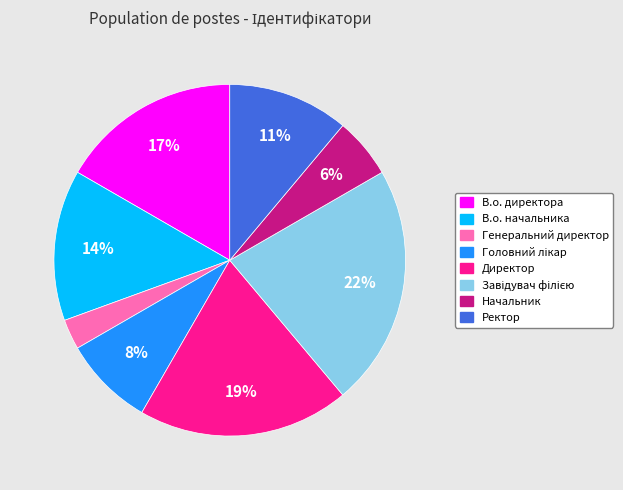

Is it true that Генеральний директор is 8% of the pie?

False